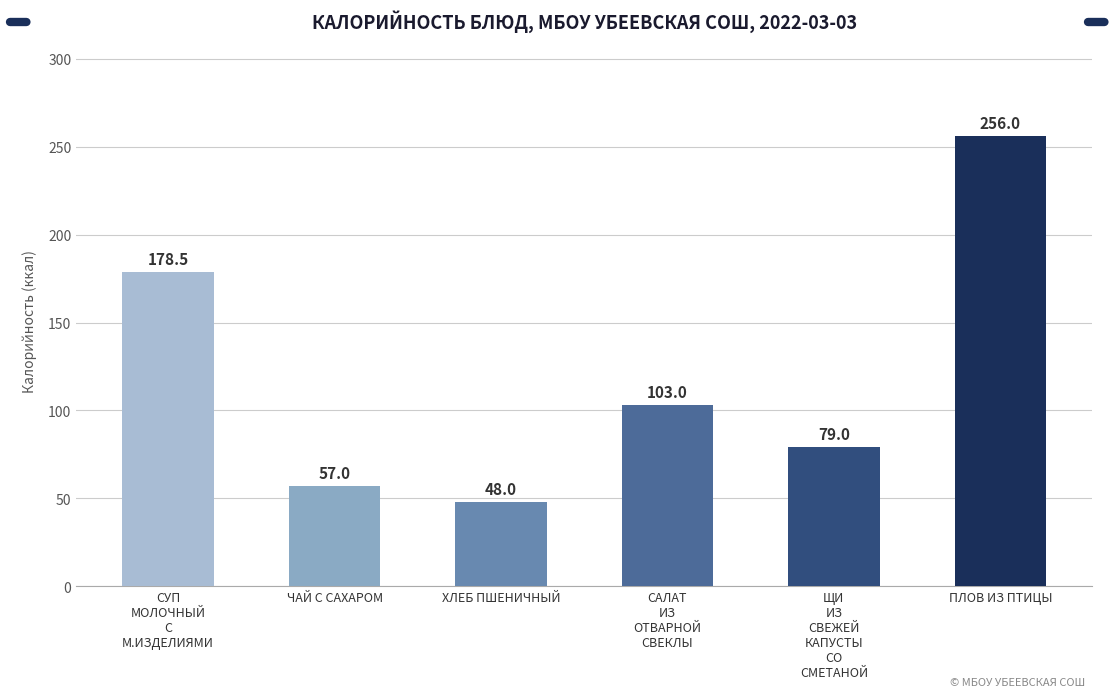

Which has a higher value, ЧАЙ С САХАРОМ or ХЛЕБ ПШЕНИЧНЫЙ?

ЧАЙ С САХАРОМ